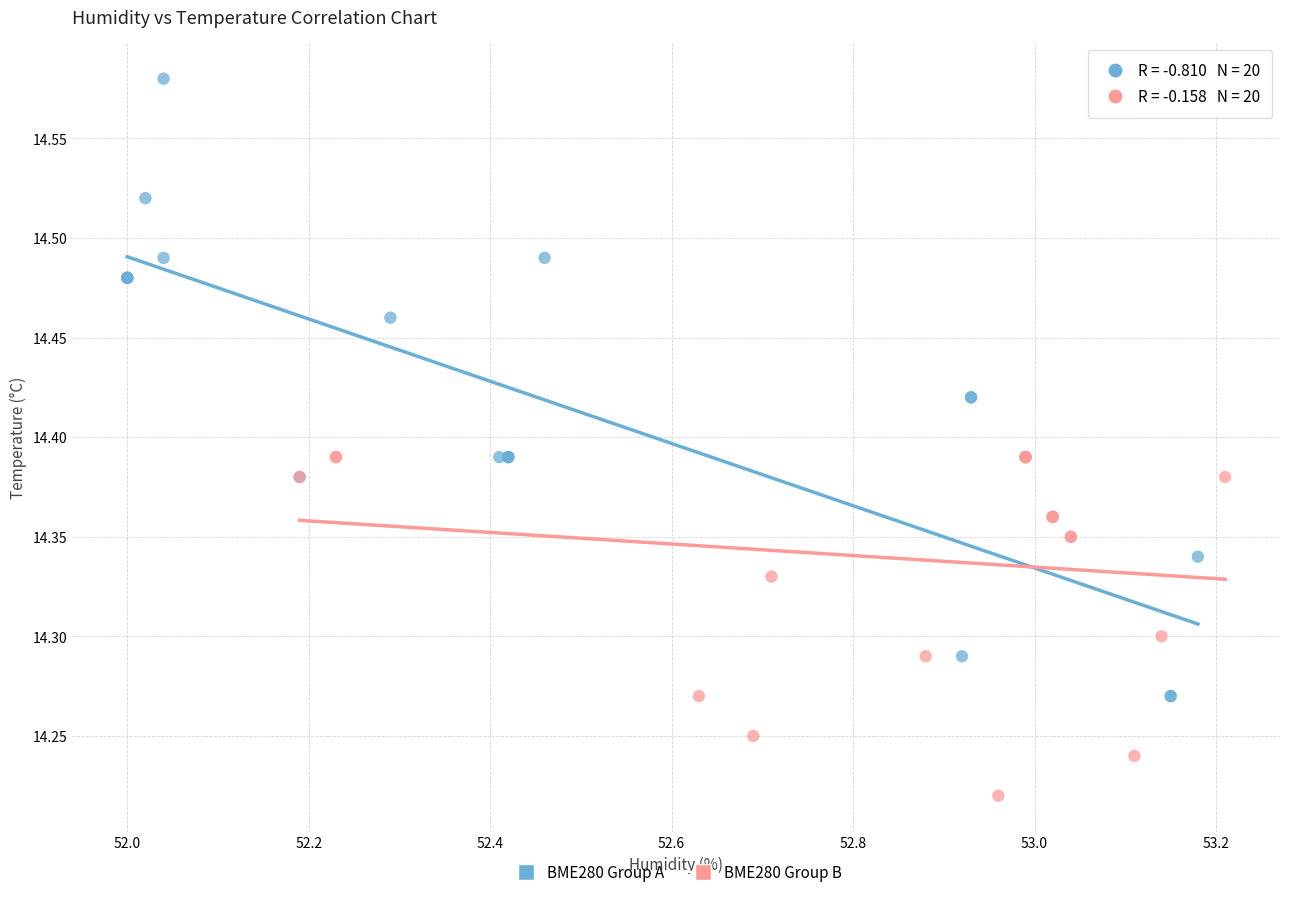

Which series reaches the maximum Y coordinate?

BME280 Group A